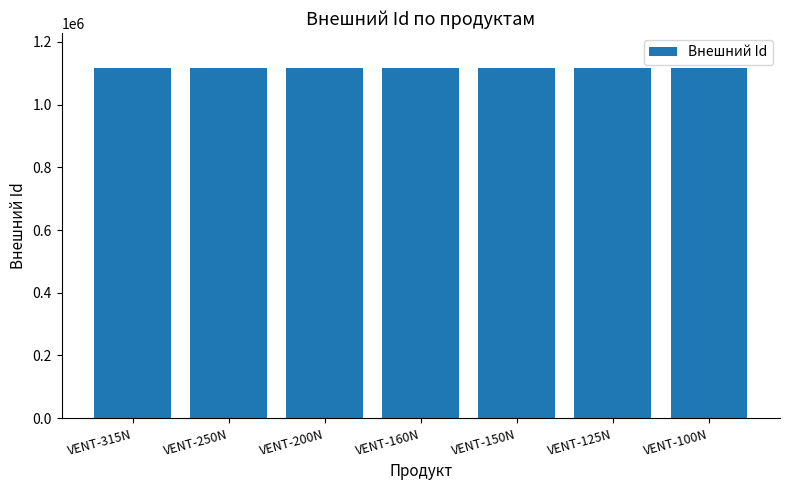

Approximately how many times larger is the value at VENT-160N compared to VENT-150N?

1.0